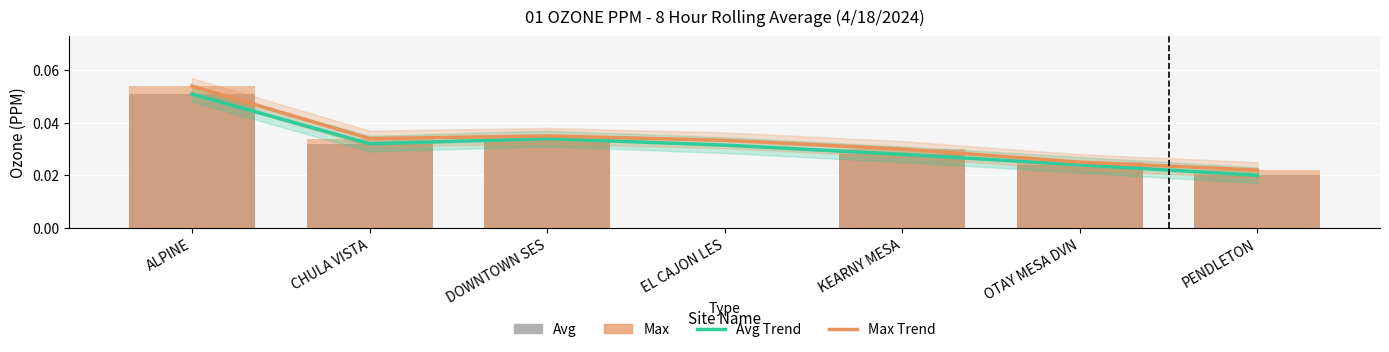

The Max series shows 0.0 at ALPINE. True or false?

False